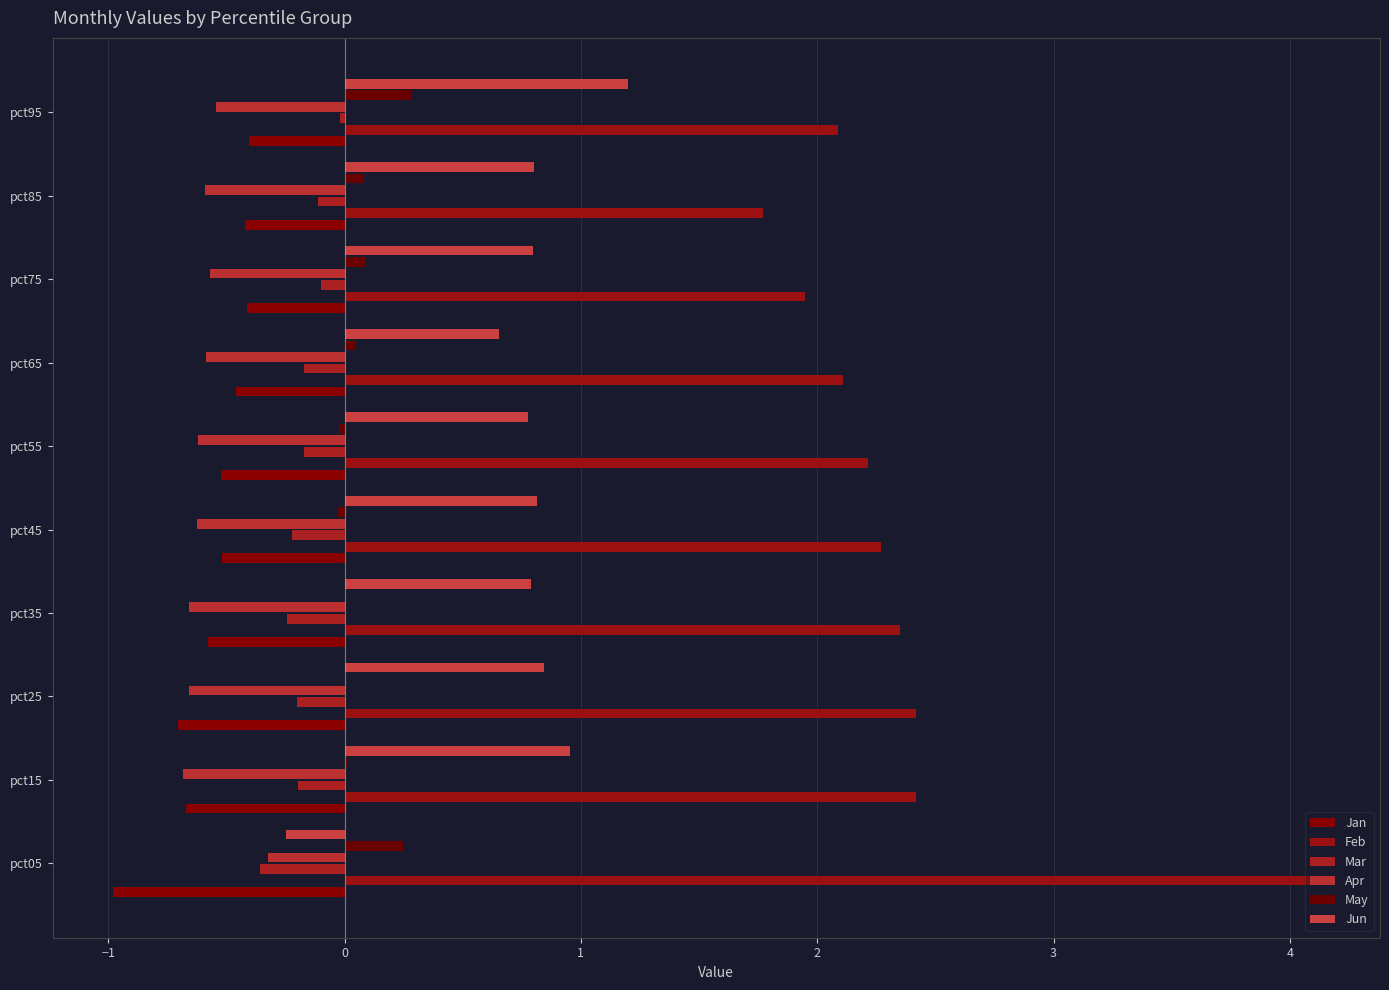

Reading left to right, extract all data points from this chart.

Jan: -1.0	-0.7	-0.7	-0.6	-0.5	-0.5	-0.5	-0.4	-0.4	-0.4
Feb: 4.1	2.4	2.4	2.4	2.3	2.2	2.1	1.9	1.8	2.1
Mar: -0.4	-0.2	-0.2	-0.2	-0.2	-0.2	-0.2	-0.1	-0.1	-0.0
Apr: -0.3	-0.7	-0.7	-0.7	-0.6	-0.6	-0.6	-0.6	-0.6	-0.5
May: 0.2	0.0	0.0	0.0	-0.0	-0.0	0.0	0.1	0.1	0.3
Jun: -0.2	1.0	0.8	0.8	0.8	0.8	0.7	0.8	0.8	1.2